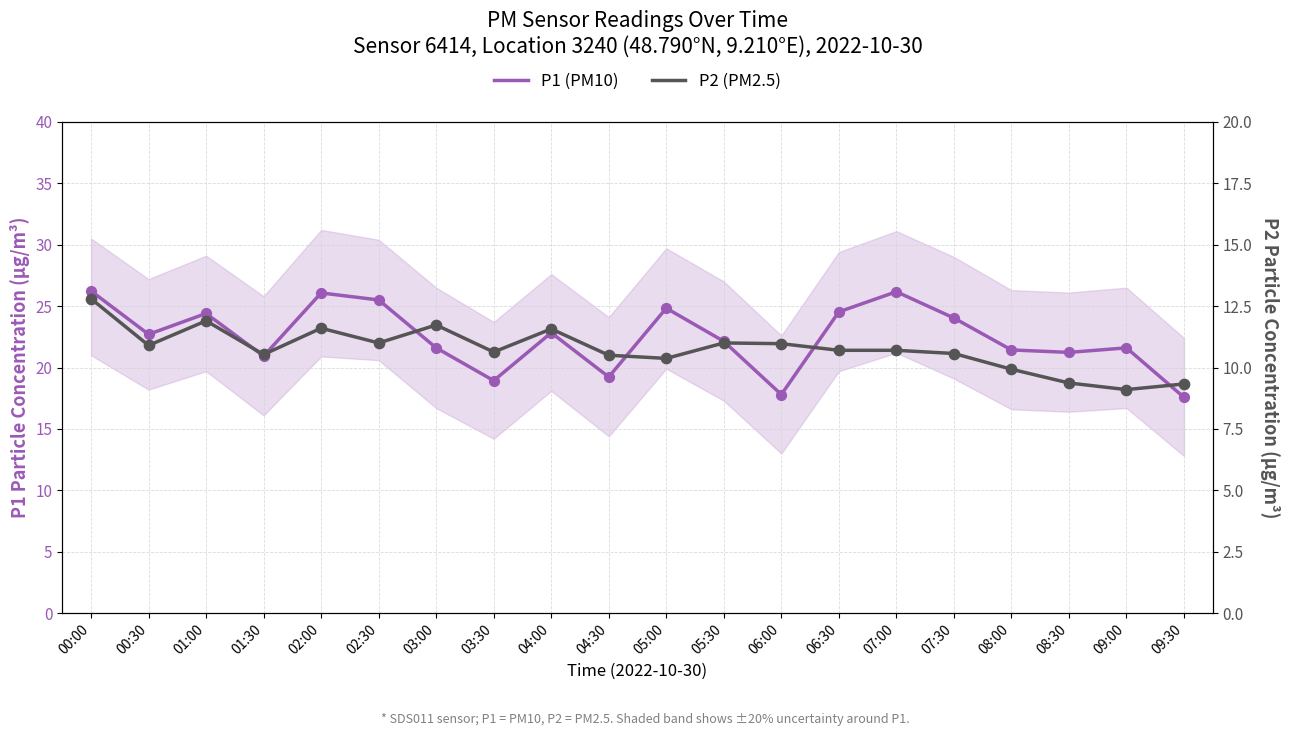

What is the total value across all series at 02:30?

36.5